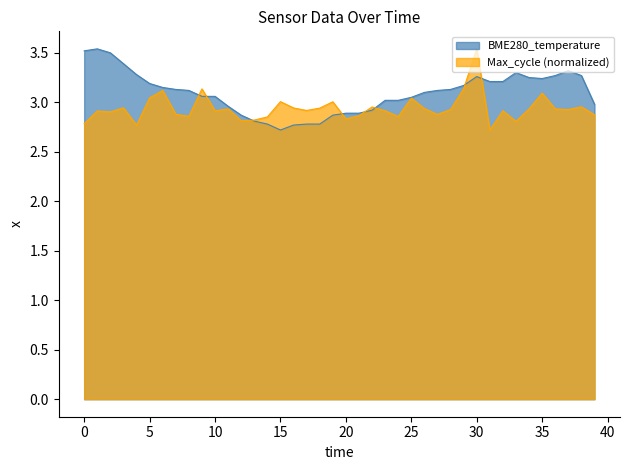

List the series in order of their overall mean, lowest first.

Max_cycle (normalized), BME280_temperature